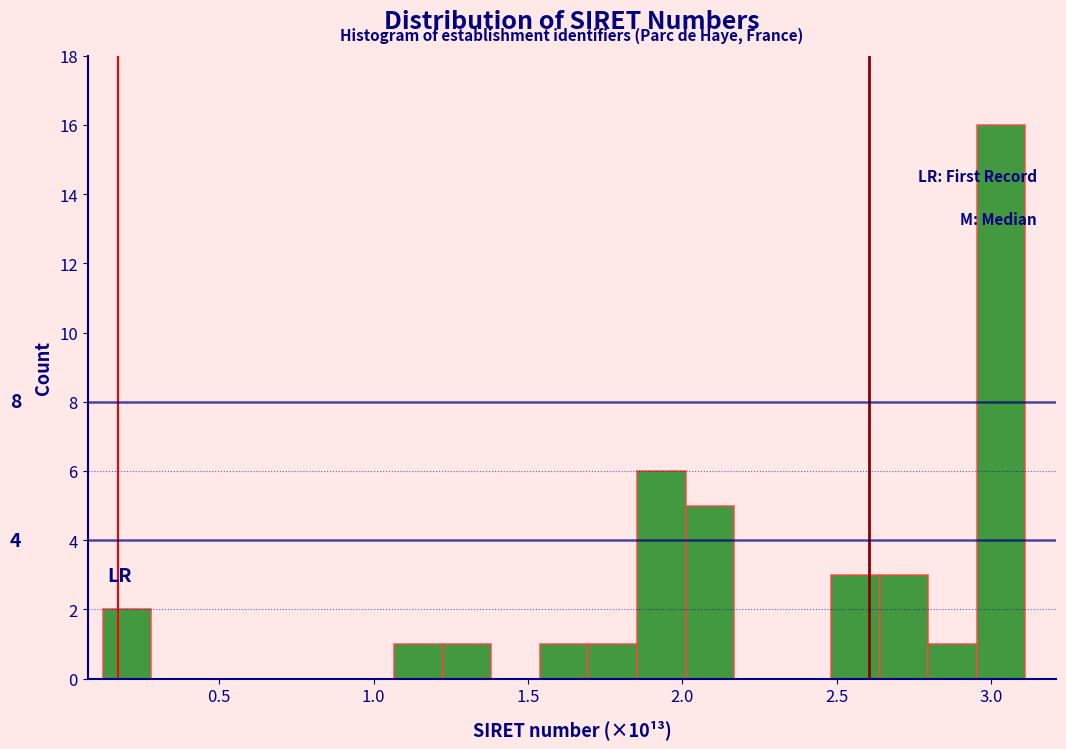

Around what value on the x-axis is the tallest bar? Give the approximate position of its centre, as read against the axis.

3.05